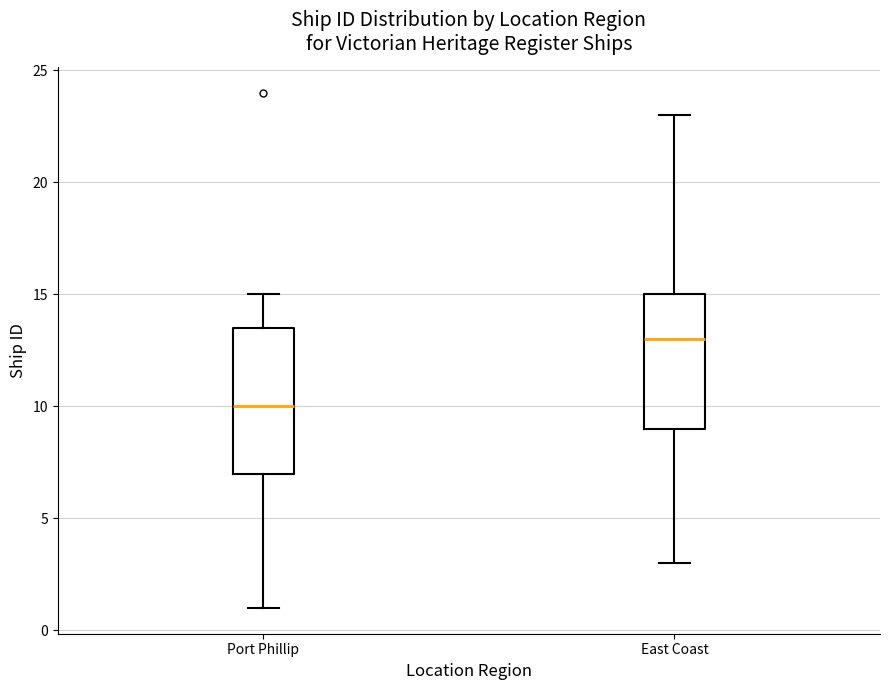

Where does the lower whisker of the box for East Coast end on the y-axis? The values are not printed on the chart, so give them approximately, as read against the axis.

3.0